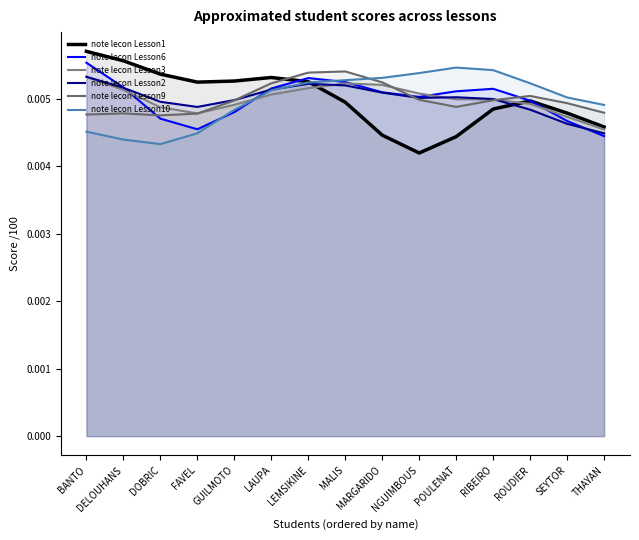

Reading left to right, transcribe all the data shown in this chart.

note lecon Lesson1: BANTO=0.0	DELOUHANS=0.0	DOBRIC=0.0	FAVEL=0.0	GUILMOTO=0.0	LAUPA=0.0	LEMSIKINE=0.0	MALIS=0.0	MARGARIDO=0.0	NGUIMBOUS=0.0	POULENAT=0.0	RIBEIRO=0.0	ROUDIER=0.0	SEYTOR=0.0	THAYAN=0.0
note lecon Lesson6: BANTO=0.0	DELOUHANS=0.0	DOBRIC=0.0	FAVEL=0.0	GUILMOTO=0.0	LAUPA=0.0	LEMSIKINE=0.0	MALIS=0.0	MARGARIDO=0.0	NGUIMBOUS=0.0	POULENAT=0.0	RIBEIRO=0.0	ROUDIER=0.0	SEYTOR=0.0	THAYAN=0.0
note lecon Lesson3: BANTO=0.0	DELOUHANS=0.0	DOBRIC=0.0	FAVEL=0.0	GUILMOTO=0.0	LAUPA=0.0	LEMSIKINE=0.0	MALIS=0.0	MARGARIDO=0.0	NGUIMBOUS=0.0	POULENAT=0.0	RIBEIRO=0.0	ROUDIER=0.0	SEYTOR=0.0	THAYAN=0.0
note lecon Lesson2: BANTO=0.0	DELOUHANS=0.0	DOBRIC=0.0	FAVEL=0.0	GUILMOTO=0.0	LAUPA=0.0	LEMSIKINE=0.0	MALIS=0.0	MARGARIDO=0.0	NGUIMBOUS=0.0	POULENAT=0.0	RIBEIRO=0.0	ROUDIER=0.0	SEYTOR=0.0	THAYAN=0.0
note lecon Lesson9: BANTO=0.0	DELOUHANS=0.0	DOBRIC=0.0	FAVEL=0.0	GUILMOTO=0.0	LAUPA=0.0	LEMSIKINE=0.0	MALIS=0.0	MARGARIDO=0.0	NGUIMBOUS=0.0	POULENAT=0.0	RIBEIRO=0.0	ROUDIER=0.0	SEYTOR=0.0	THAYAN=0.0
note lecon Lesson10: BANTO=0.0	DELOUHANS=0.0	DOBRIC=0.0	FAVEL=0.0	GUILMOTO=0.0	LAUPA=0.0	LEMSIKINE=0.0	MALIS=0.0	MARGARIDO=0.0	NGUIMBOUS=0.0	POULENAT=0.0	RIBEIRO=0.0	ROUDIER=0.0	SEYTOR=0.0	THAYAN=0.0